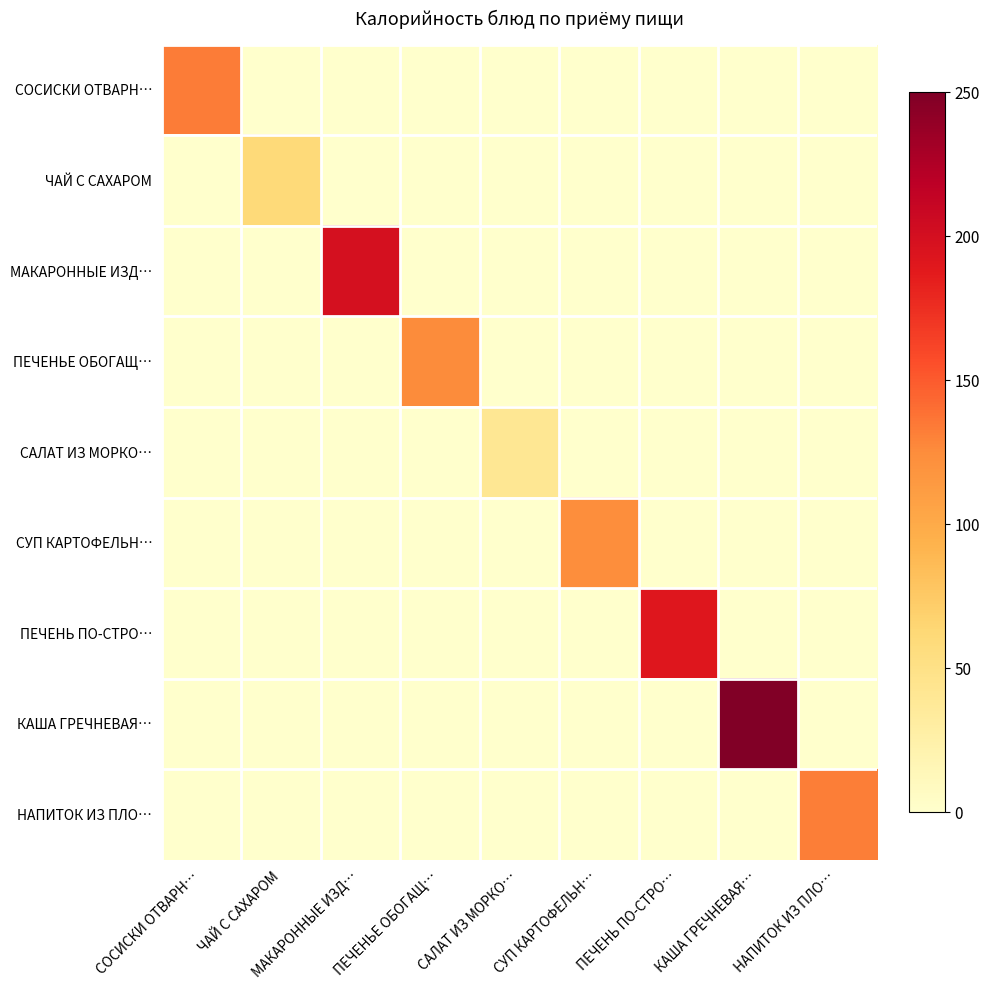

At ЧАЙ С САХАРОМ, list the series in order from smallest to largest.

СОСИСКИ ОТВАРН…, МАКАРОННЫЕ ИЗД…, ПЕЧЕНЬЕ ОБОГАЩ…, САЛАТ ИЗ МОРКО…, СУП КАРТОФЕЛЬН…, ПЕЧЕНЬ ПО-СТРО…, КАША ГРЕЧНЕВАЯ…, НАПИТОК ИЗ ПЛО…, ЧАЙ С САХАРОМ